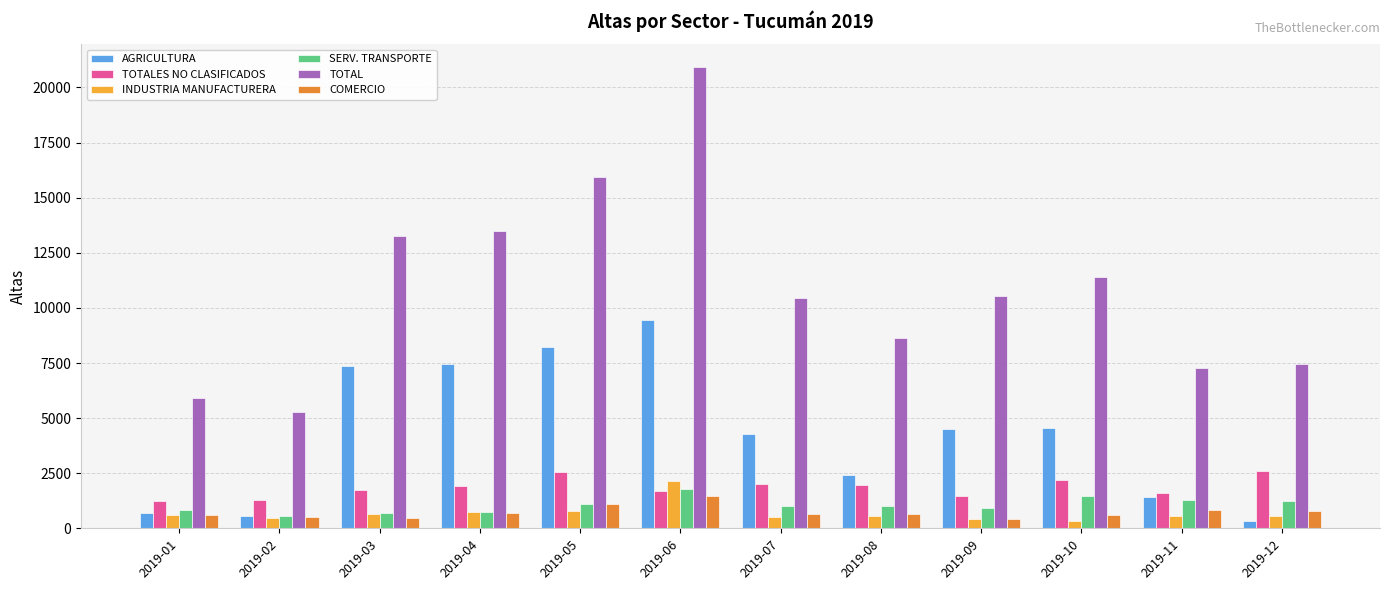

Which series has the largest total across all categories?

TOTAL